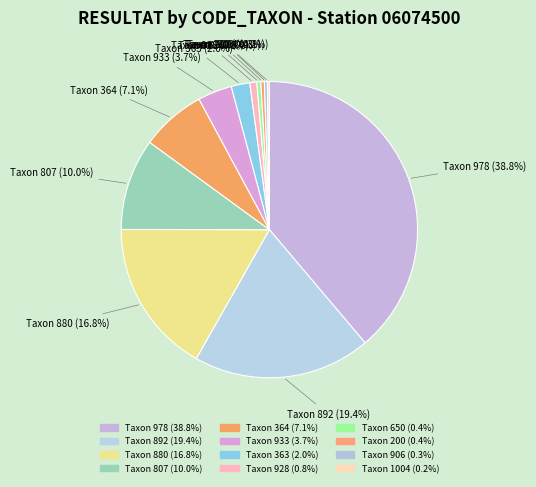

What percentage do Taxon 933 (3.7%) and Taxon 807 (10.0%) together represent?

13.7%